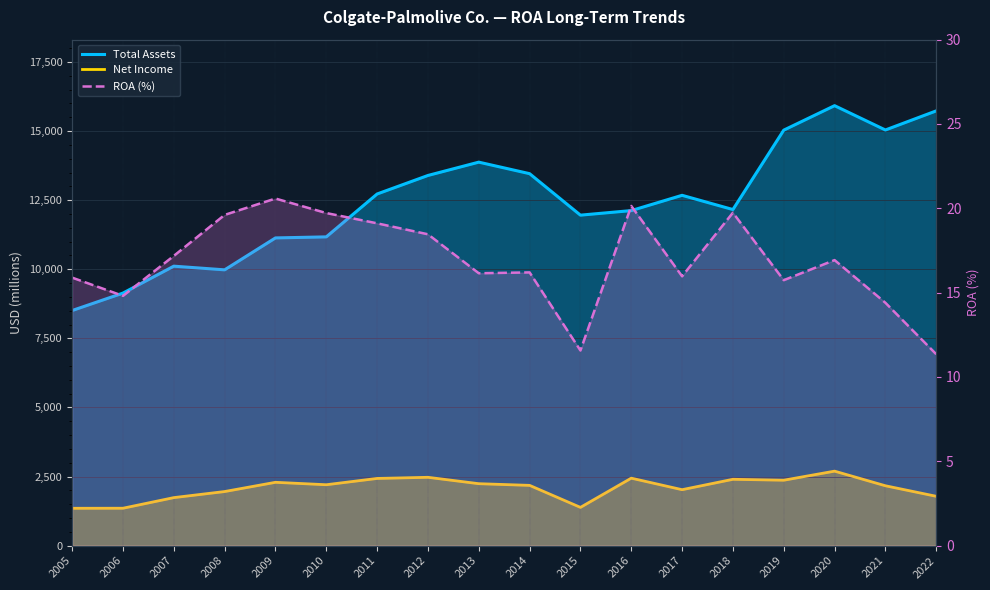

What is the difference between the ROA (%) values at 2012 and 2018?

1.3